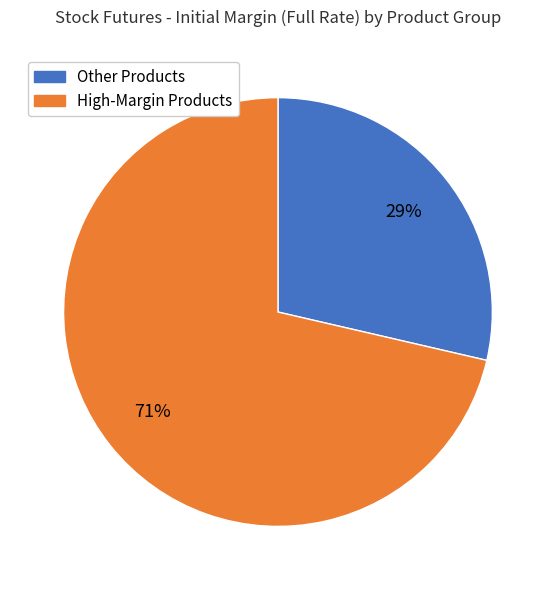

Which category has the biggest portion of the pie?

High-Margin Products